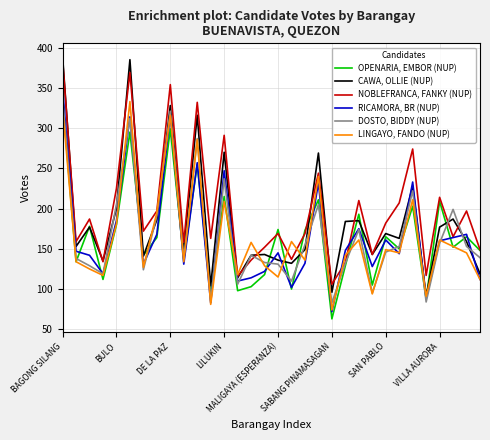

Rank the series by their maximum value, from highest to lowest.

CAWA, OLLIE (NUP), NOBLEFRANCA, FANKY (NUP), RICAMORA, BR (NUP), DOSTO, BIDDY (NUP), OPENARIA, EMBOR (NUP), LINGAYO, FANDO (NUP)